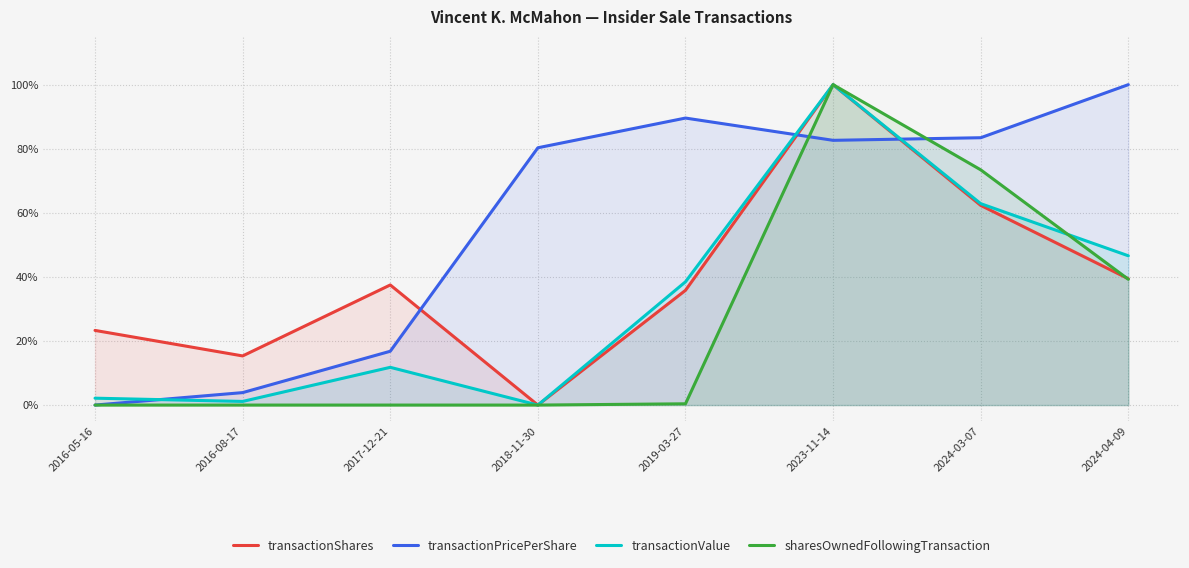

How many intersections are there between sharesOwnedFollowingTransaction and transactionShares?

1